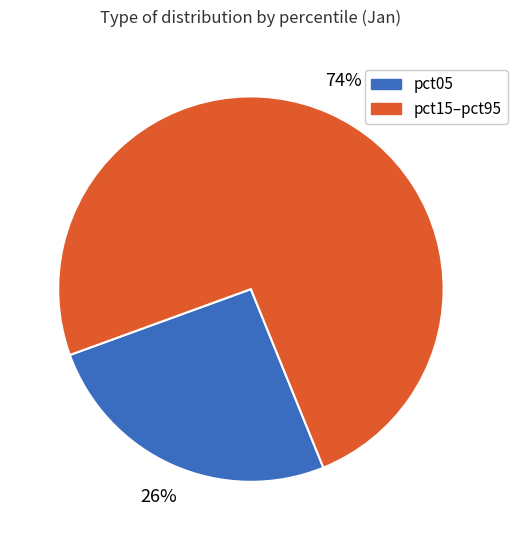

Count the number of slices in the pie.

2